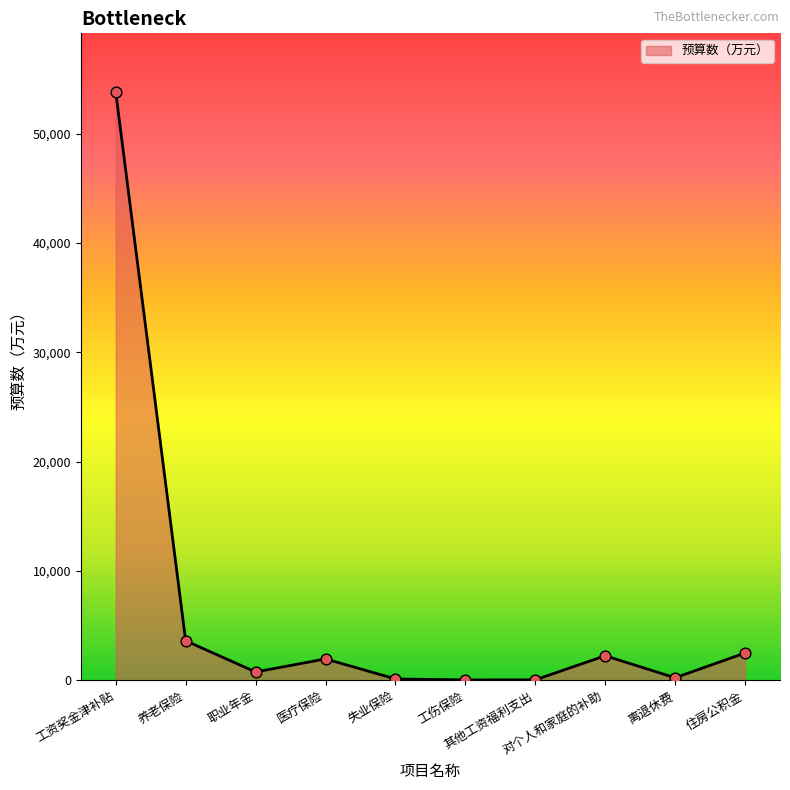

What is the change in value from 职业年金 to 对个人和家庭的补助?

+1484.7